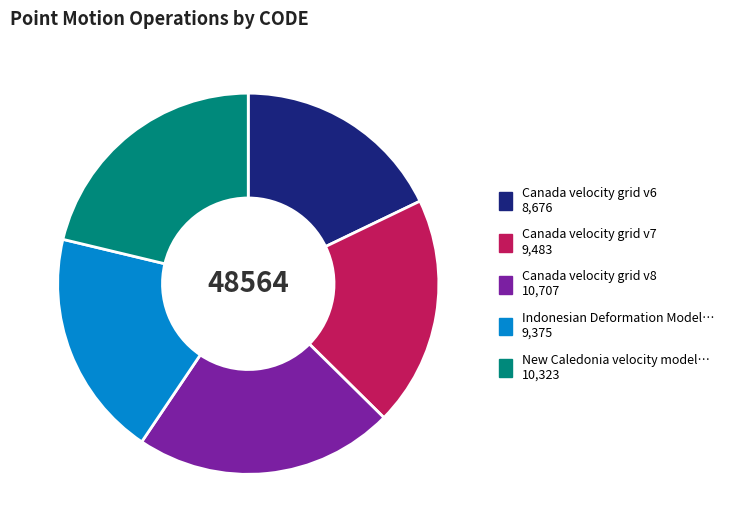

Does any single category account for the majority?

No